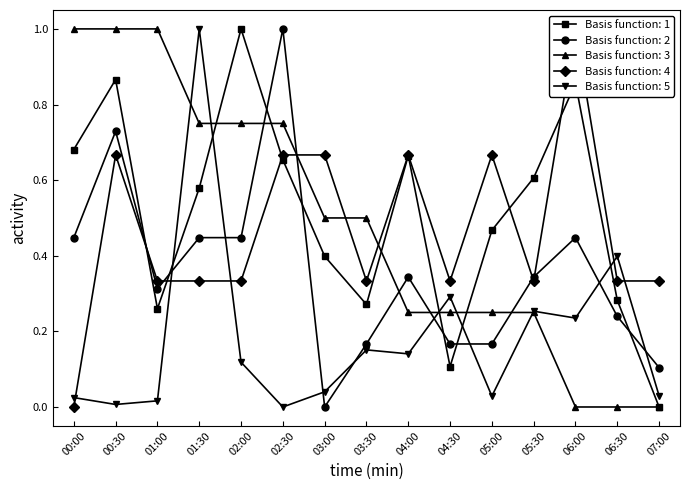

How many data points in Temp are above 0?

12